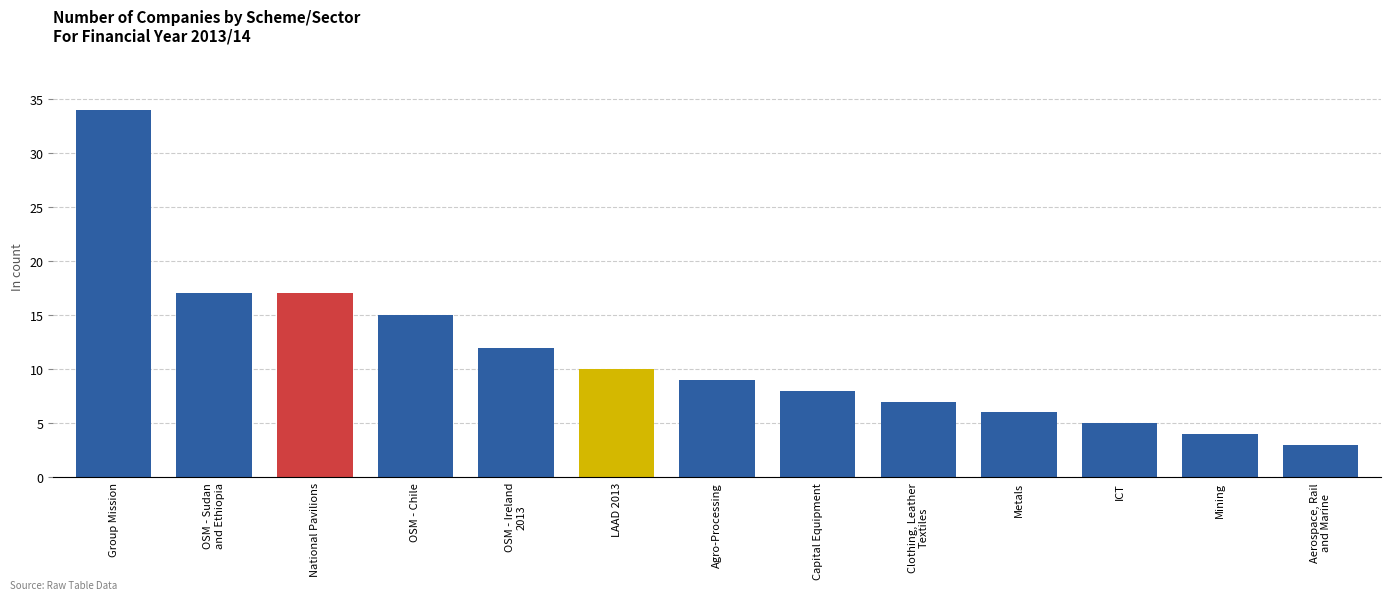

Reading right to left, transcribe all the data shown in this chart.

Aerospace, Rail
and Marine=3	Mining=4	ICT=5	Metals=6	Clothing, Leather
Textiles=7	Capital Equipment=8	Agro-Processing=9	LAAD 2013=10	OSM - Ireland
2013=12	OSM - Chile=15	National Pavilions=17	OSM - Sudan
and Ethiopia=17	Group Mission=34